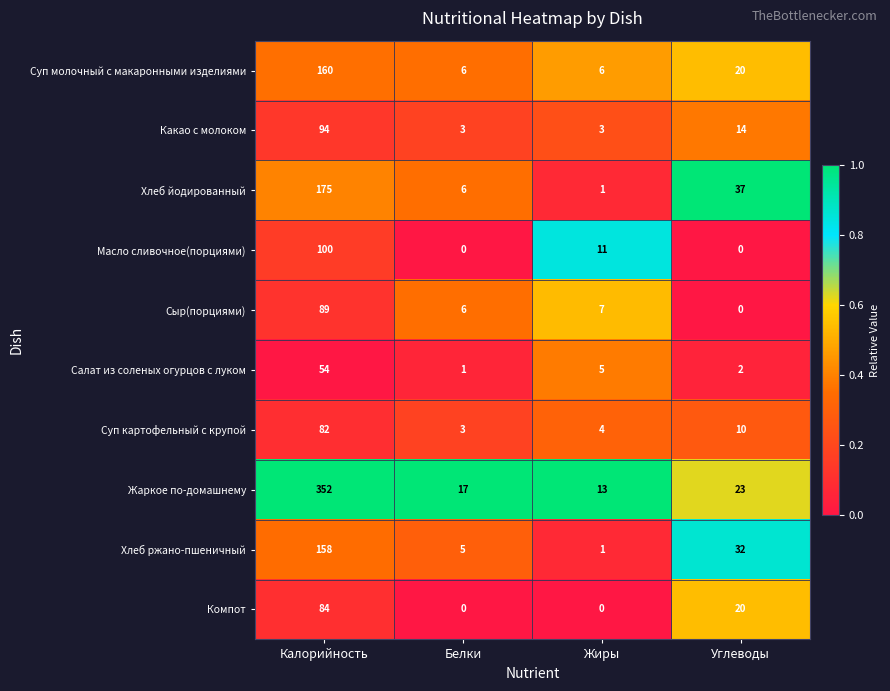

How many series are shown in this chart?

10